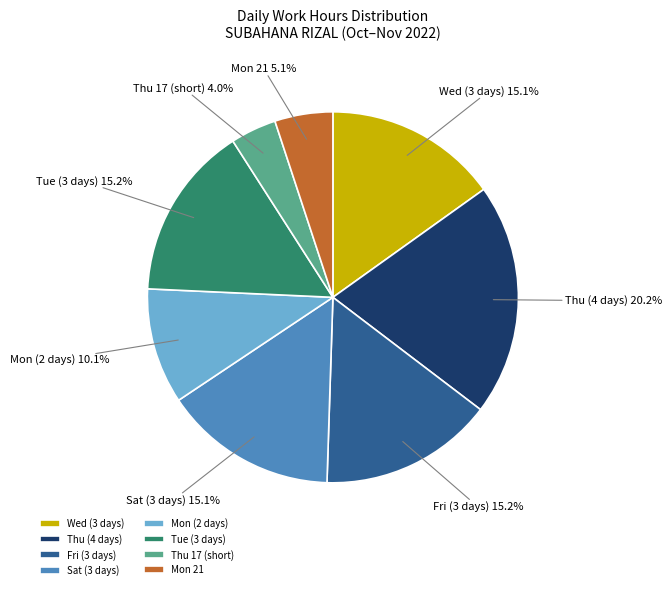

How many slices are in this pie chart?

8